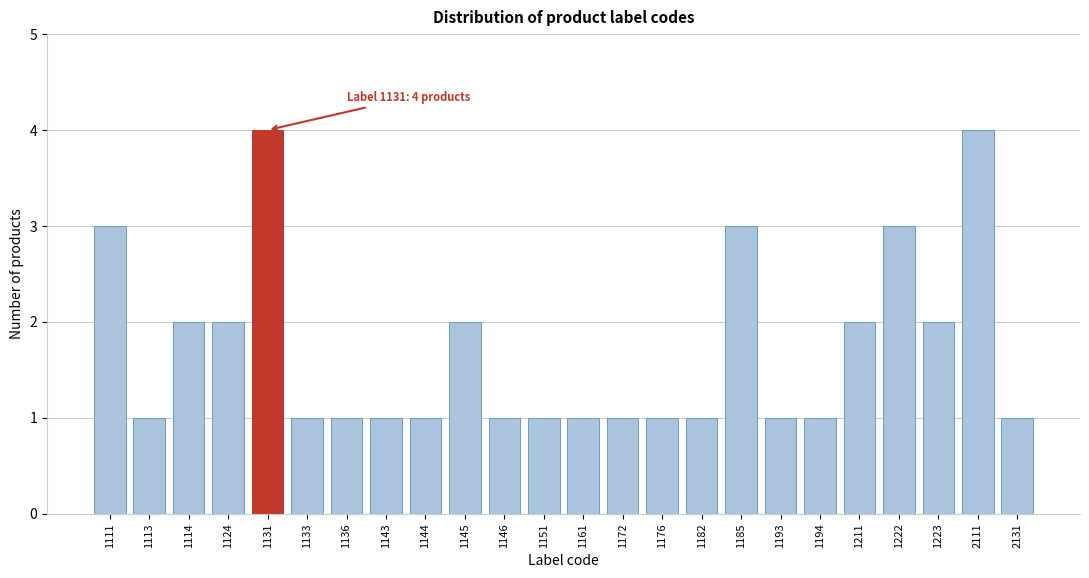

Reading left to right, extract all data points from this chart.

1111=3	1113=1	1114=2	1124=2	1131=4	1133=1	1136=1	1143=1	1144=1	1145=2	1146=1	1151=1	1161=1	1172=1	1176=1	1182=1	1185=3	1193=1	1194=1	1211=2	1222=3	1223=2	2111=4	2131=1